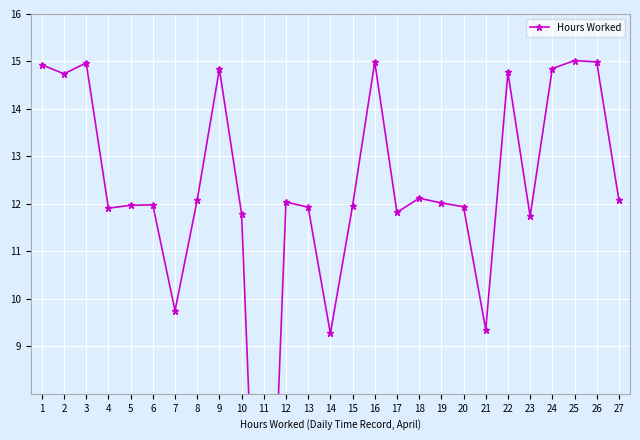

What is the change in value from 4 to 15?

+0.1